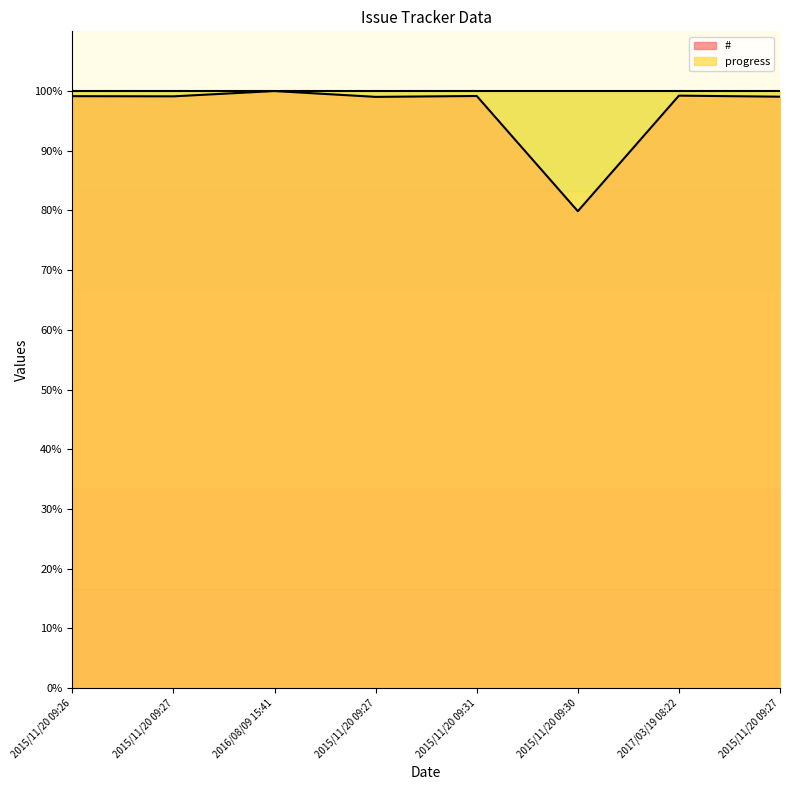

Reading right to left, extract all data points from this chart.

99.1	99.2	79.9	99.2	99.0	100.0	99.1	99.1